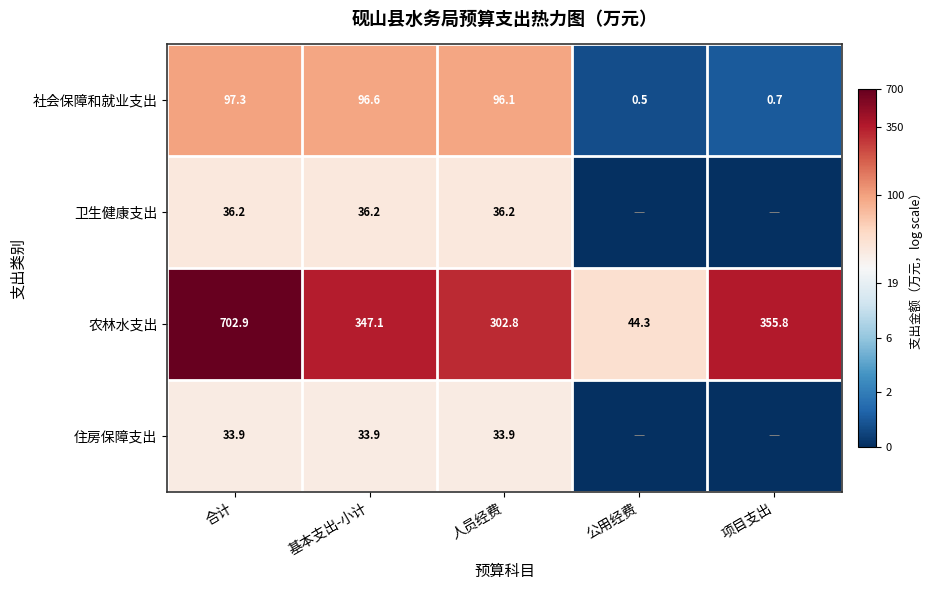

Rank the categories by 社会保障和就业支出 value from highest to lowest.

合计, 基本支出-小计, 人员经费, 项目支出, 公用经费